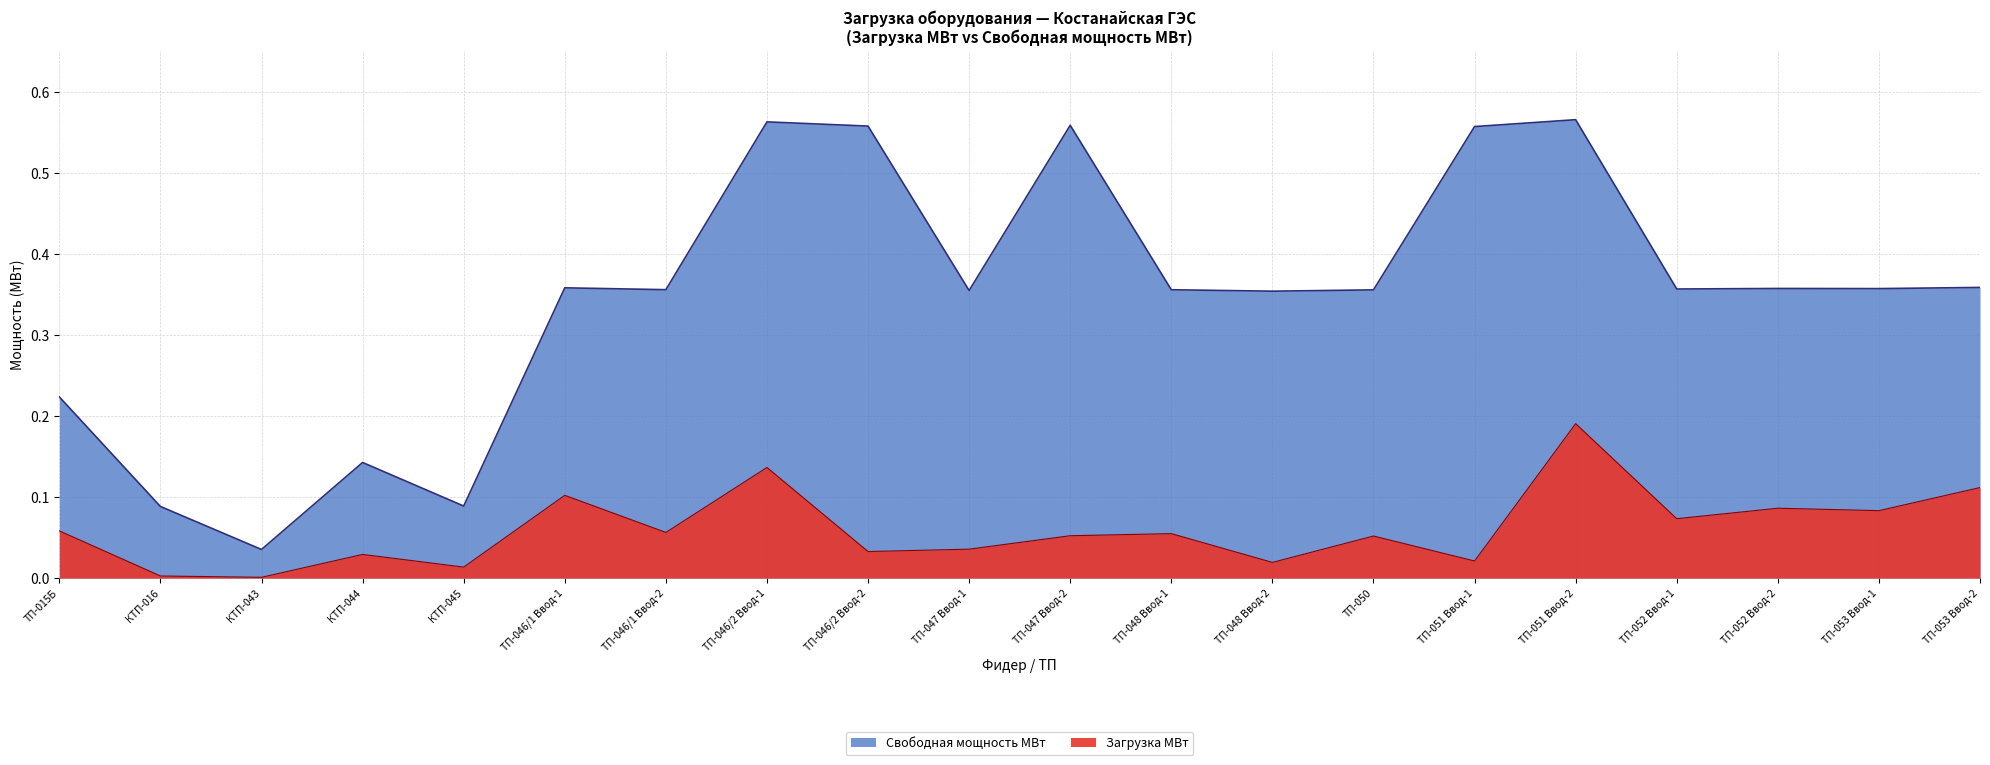

How many lines are shown in the chart?

1